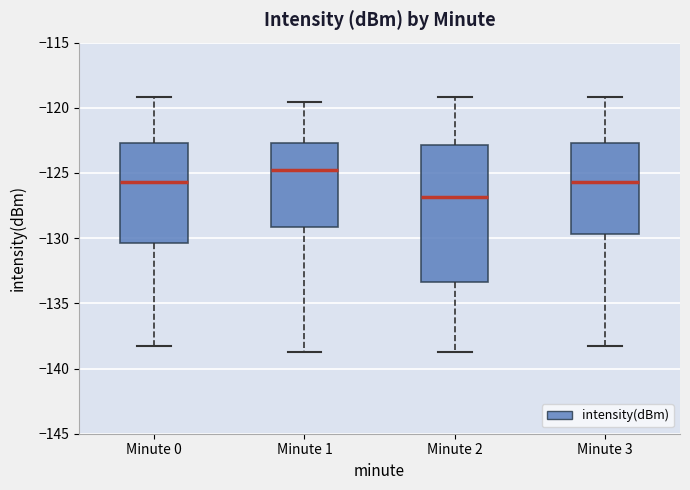

Which box has the lowest median line?

Minute 2